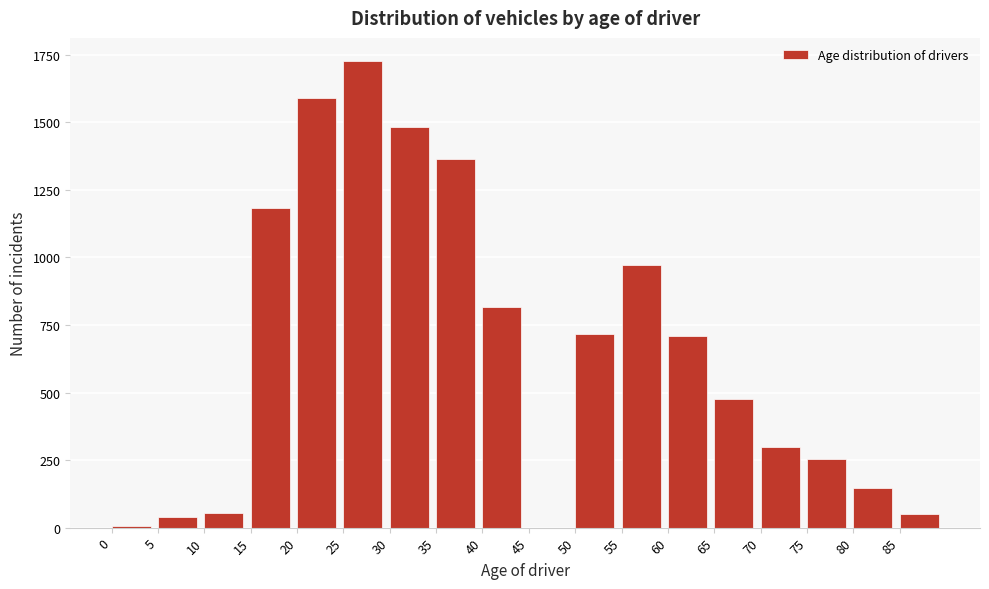

What is the sum of all values?

11882